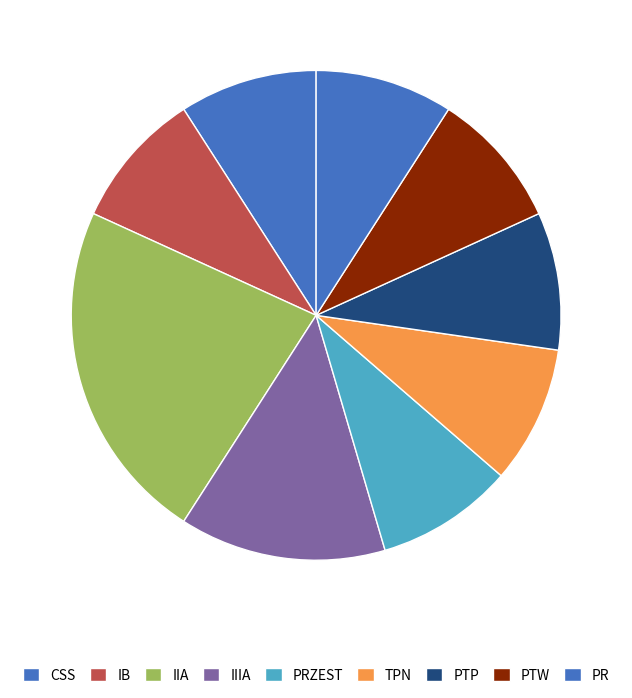

What is the smallest slice in the pie chart?

CSS